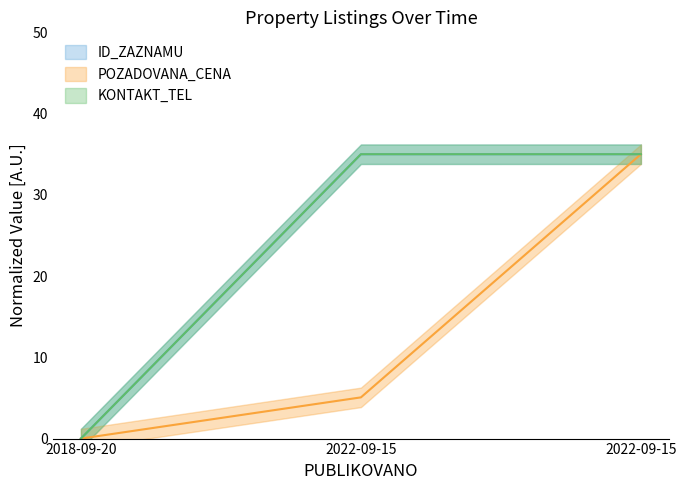

What is the difference between the POZADOVANA_CENA values at 2018-09-20 and 2022-09-15?

5.1